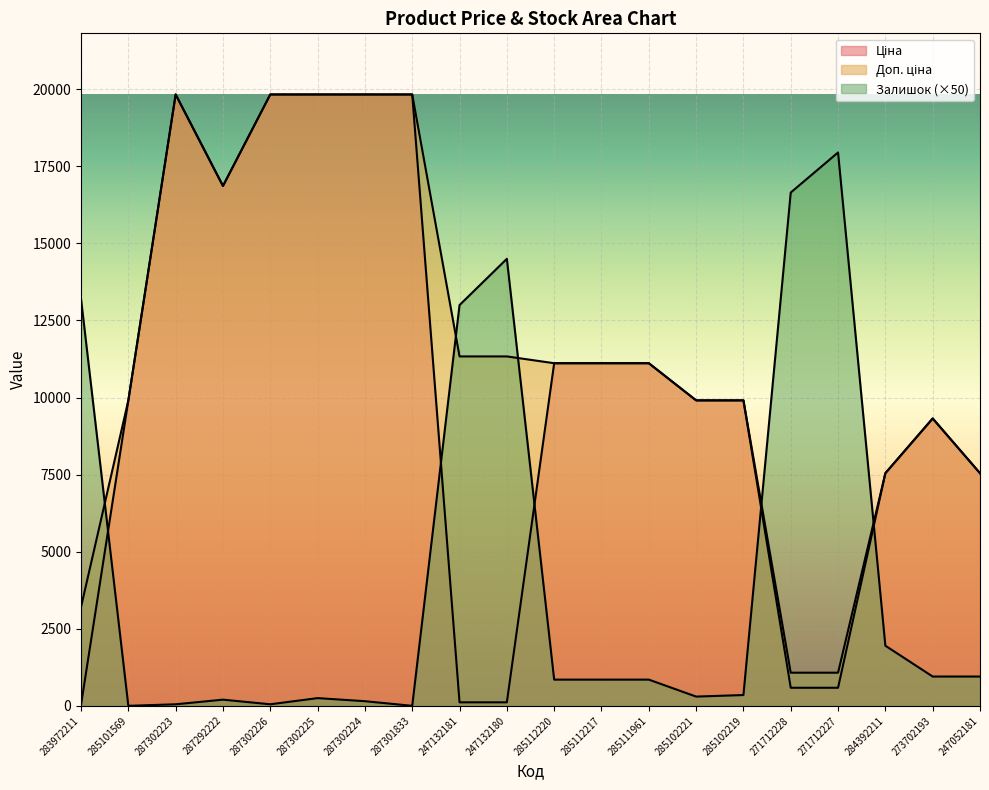

Which category has the highest value in the Залишок series?

271712227